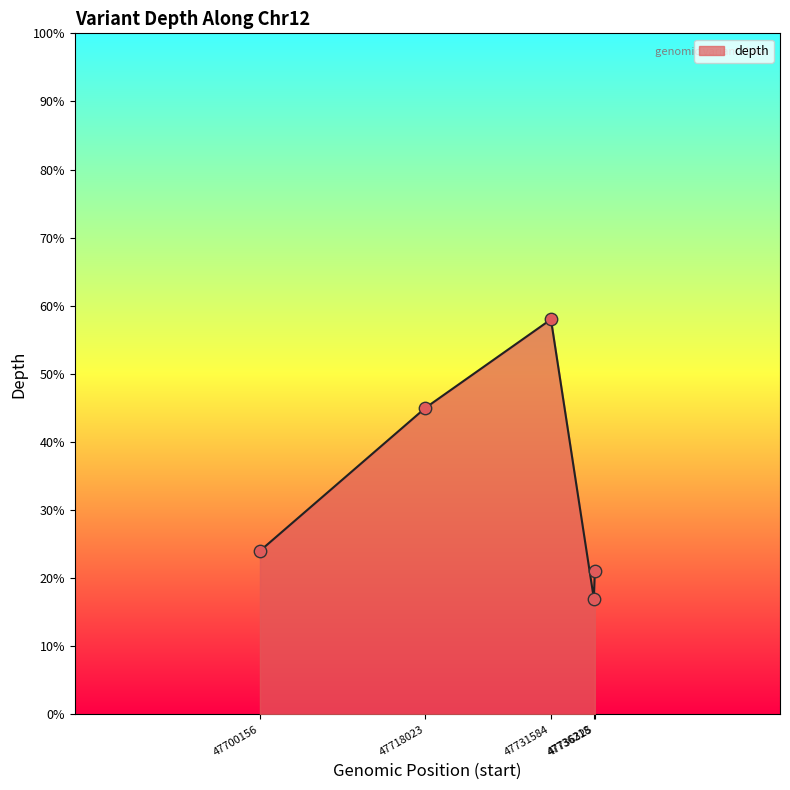

What is the change in value from 47700156 to 47731584?

+34